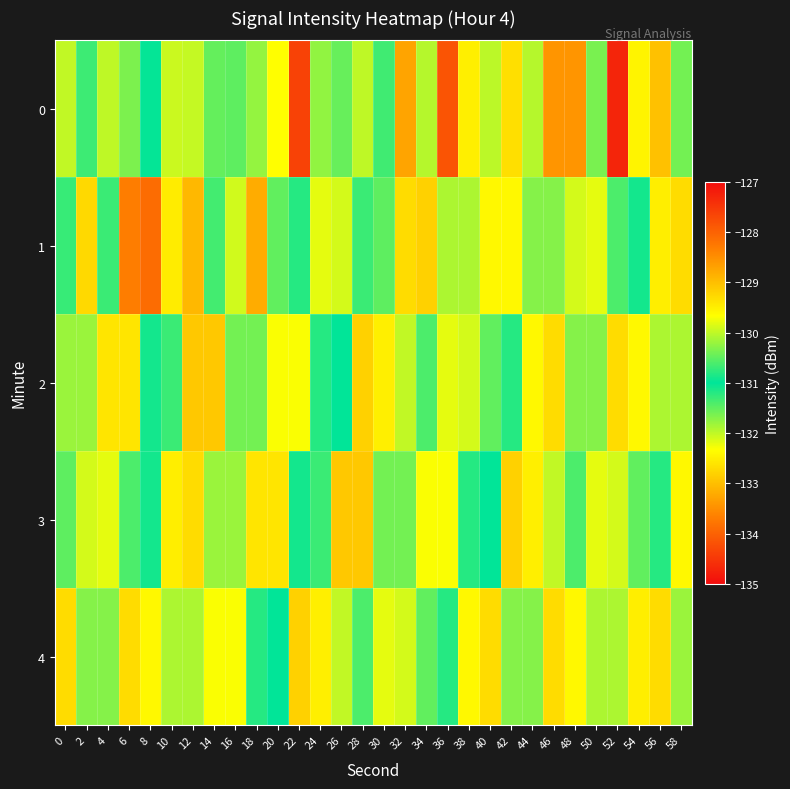

At which category is the sum across all series the highest?

52